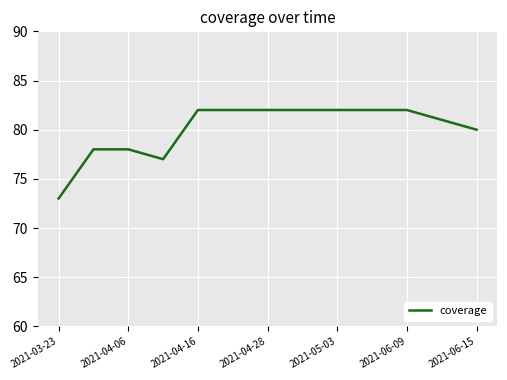

What is the minimum value shown in the chart?

73